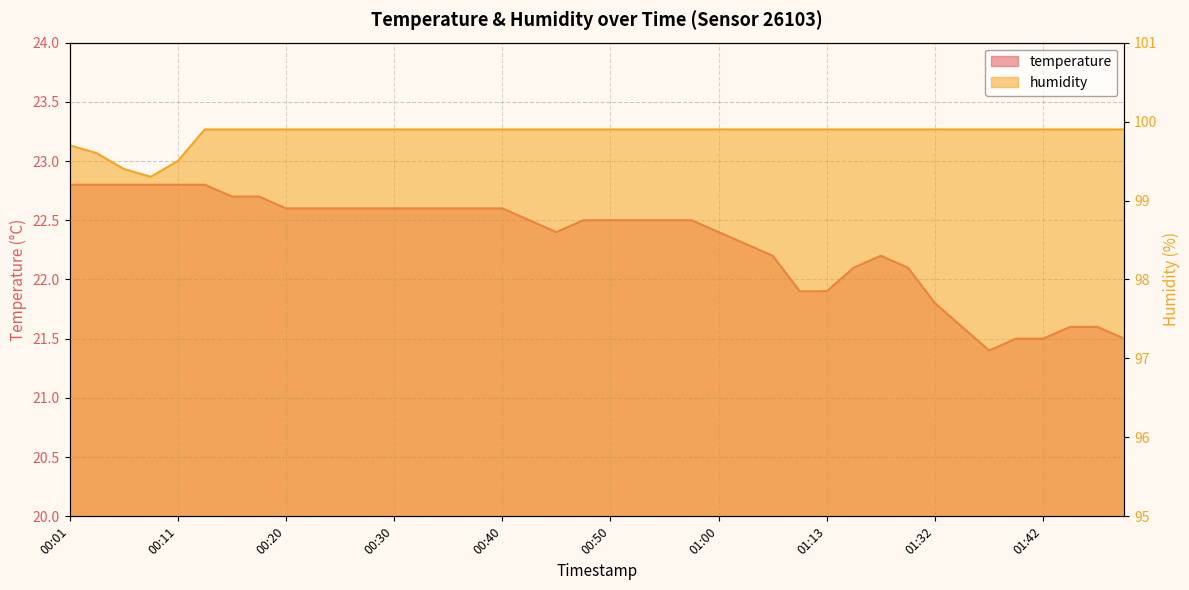

Reading left to right, list all the values displayed in this chart.

temperature: 00:01=22.8	00:03=22.8	00:06=22.8	00:08=22.8	00:11=22.8	00:13=22.8	00:16=22.7	00:18=22.7	00:20=22.6	00:23=22.6	00:25=22.6	00:28=22.6	00:30=22.6	00:33=22.6	00:35=22.6	00:38=22.6	00:40=22.6	00:42=22.5	00:45=22.4	00:47=22.5	00:50=22.5	00:52=22.5	00:55=22.5	00:57=22.5	01:00=22.4	01:02=22.3	01:05=22.2	01:10=21.9	01:13=21.9	01:18=22.1	01:21=22.2	01:29=22.1	01:32=21.8	01:34=21.6	01:37=21.4	01:39=21.5	01:42=21.5	01:44=21.6	01:46=21.6	01:49=21.5
humidity: 00:01=99.7	00:03=99.6	00:06=99.4	00:08=99.3	00:11=99.5	00:13=99.9	00:16=99.9	00:18=99.9	00:20=99.9	00:23=99.9	00:25=99.9	00:28=99.9	00:30=99.9	00:33=99.9	00:35=99.9	00:38=99.9	00:40=99.9	00:42=99.9	00:45=99.9	00:47=99.9	00:50=99.9	00:52=99.9	00:55=99.9	00:57=99.9	01:00=99.9	01:02=99.9	01:05=99.9	01:10=99.9	01:13=99.9	01:18=99.9	01:21=99.9	01:29=99.9	01:32=99.9	01:34=99.9	01:37=99.9	01:39=99.9	01:42=99.9	01:44=99.9	01:46=99.9	01:49=99.9